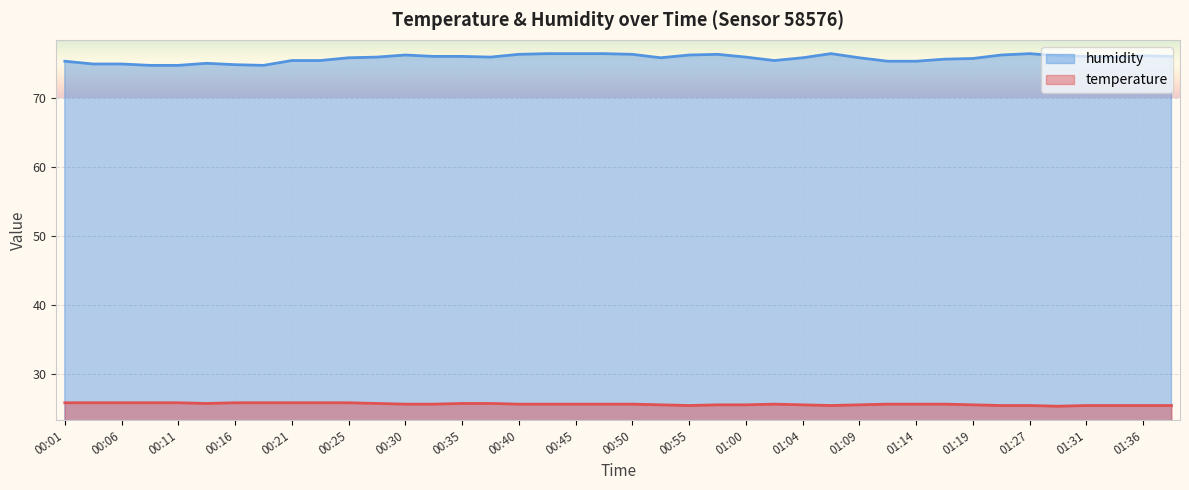

Reading right to left, transcribe all the data shown in this chart.

temperature: 25.5	25.5	25.5	25.5	25.4	25.5	25.5	25.6	25.7	25.7	25.7	25.6	25.5	25.6	25.7	25.6	25.6	25.5	25.6	25.7	25.7	25.7	25.7	25.7	25.8	25.8	25.7	25.7	25.8	25.9	25.9	25.9	25.9	25.9	25.8	25.9	25.9	25.9	25.9	25.9
humidity: 76.1	76.2	76.0	76.1	76.2	76.5	76.3	75.8	75.7	75.4	75.4	75.9	76.5	75.9	75.5	76.0	76.4	76.3	75.9	76.4	76.5	76.5	76.5	76.4	76.0	76.1	76.1	76.3	76.0	75.9	75.5	75.5	74.8	74.9	75.1	74.8	74.8	75.0	75.0	75.4